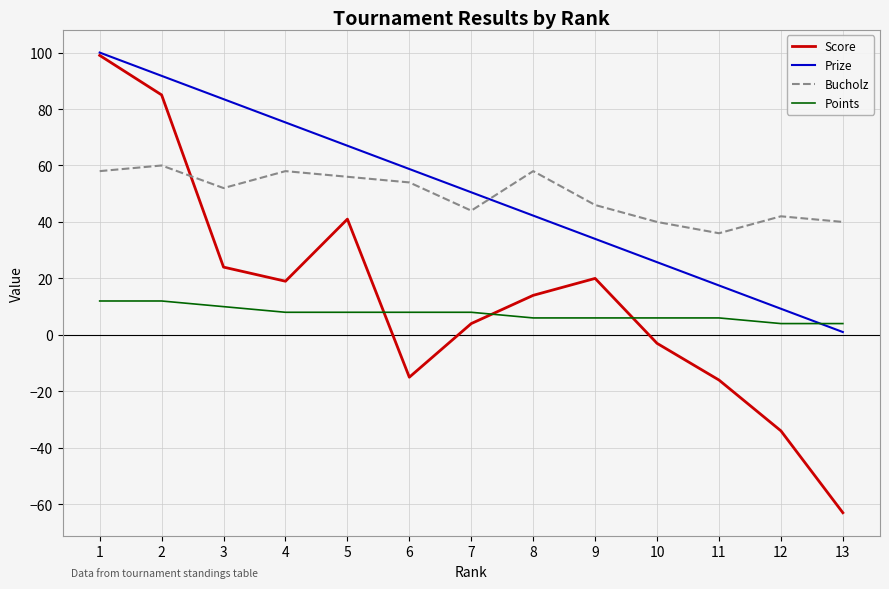

What is the maximum value shown in the chart?

100.0